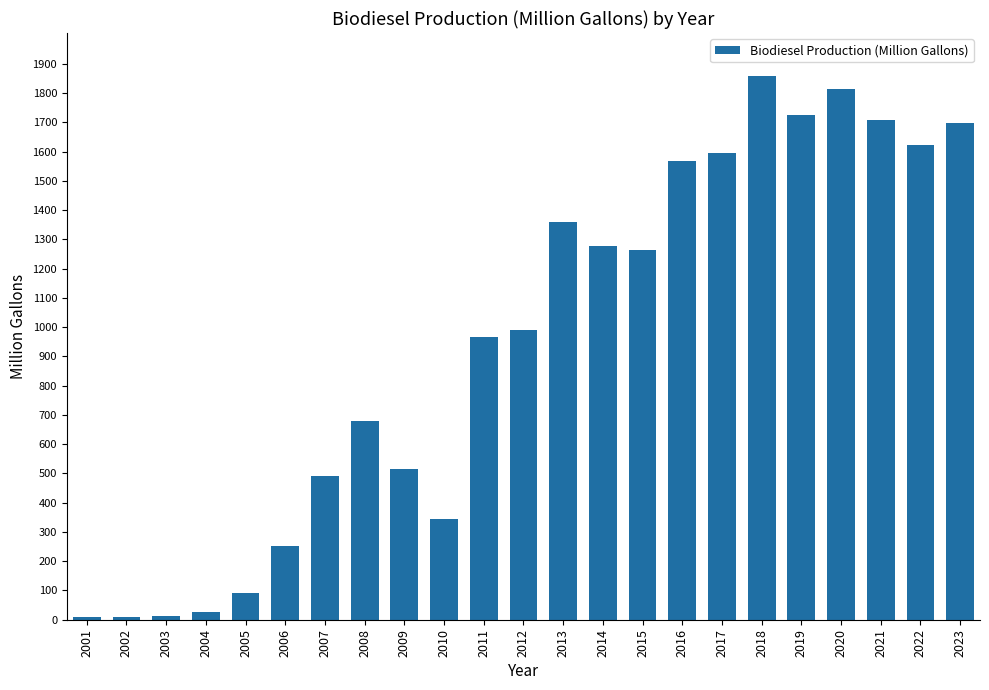

Are the bars horizontal?

No